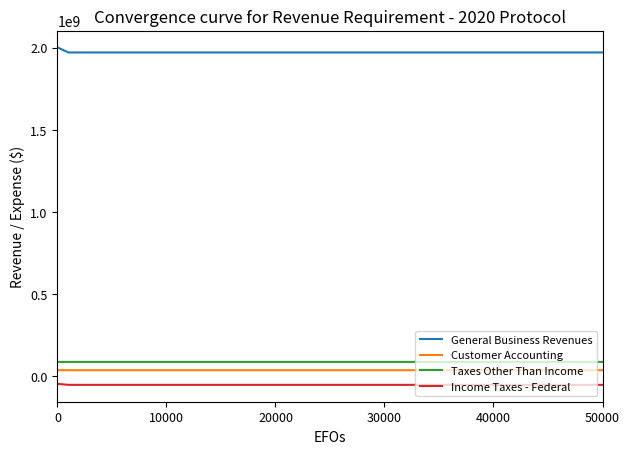

Which series has the largest total across all categories?

General Business Revenues